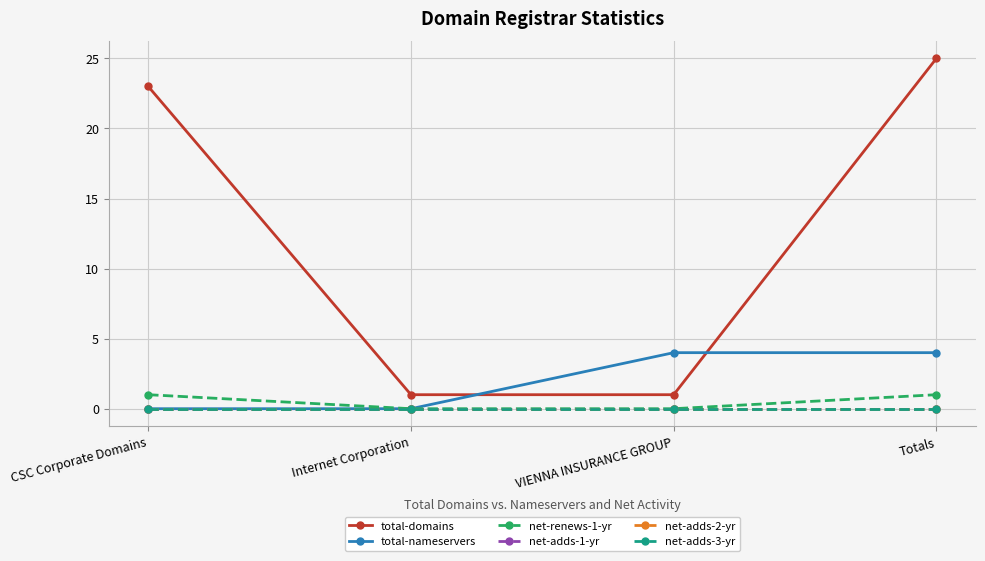

Does the chart have visible grid lines?

Yes